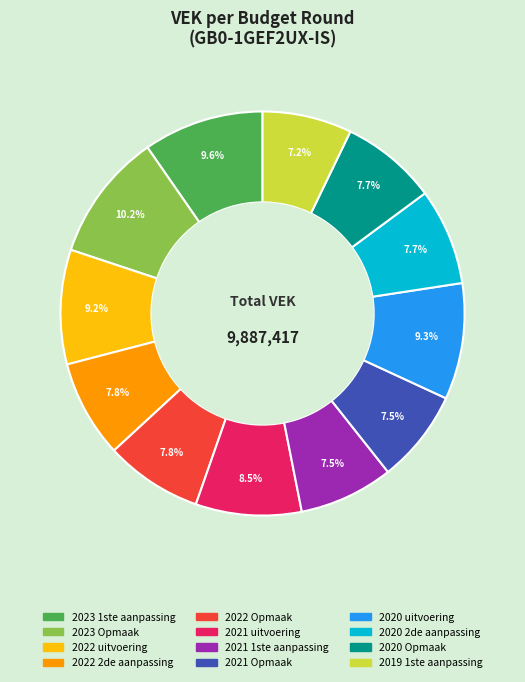

Which slice is the largest?

2023 Opmaak